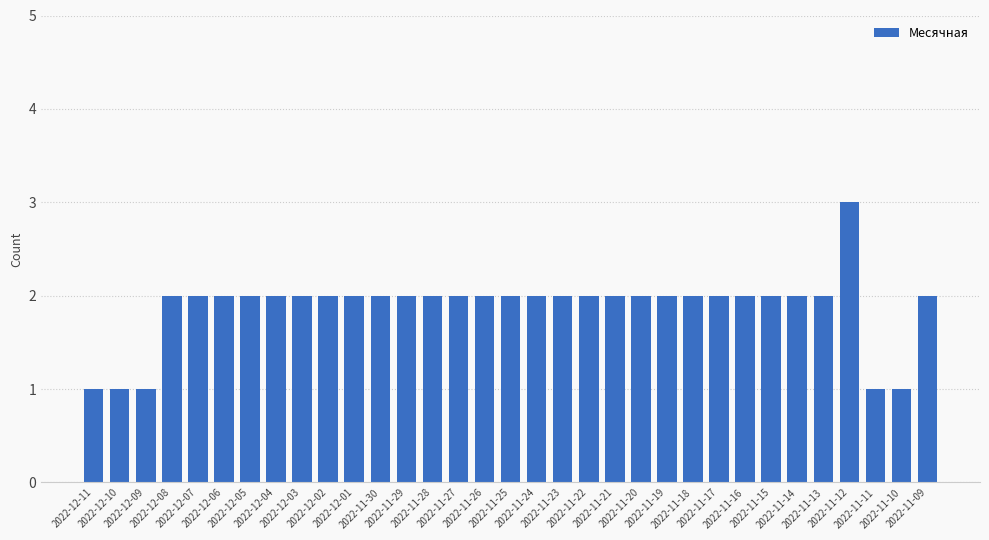

What is the greatest value displayed?

3